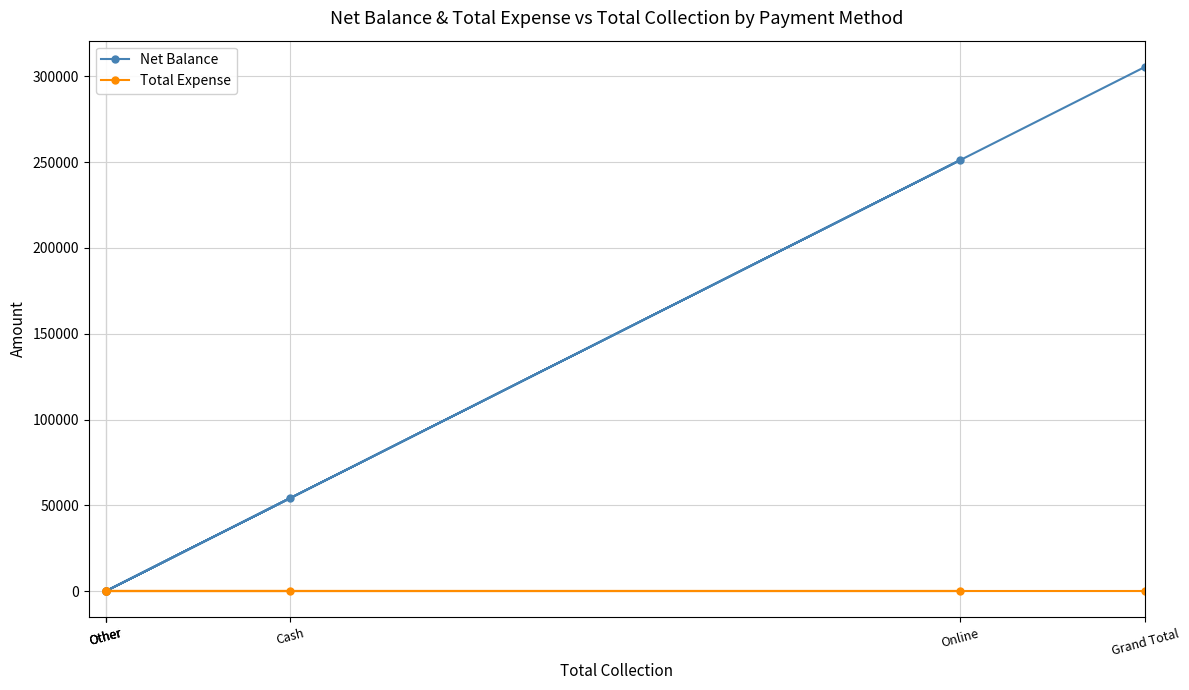

True or false: Total Expense and Net Balance cross at least once.

False